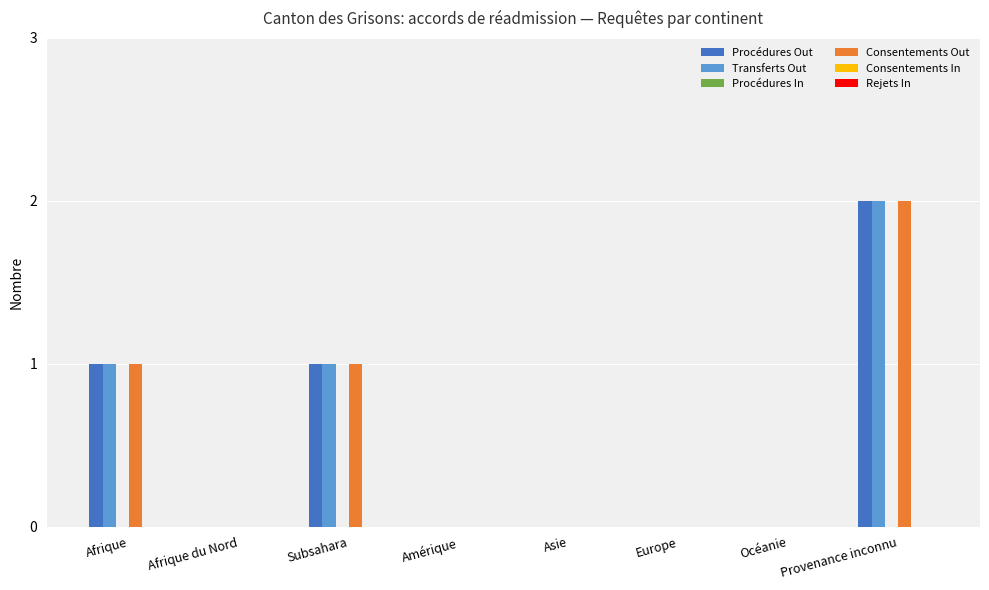

The value of Procédures Out at Afrique du Nord is 0. True or false?

True